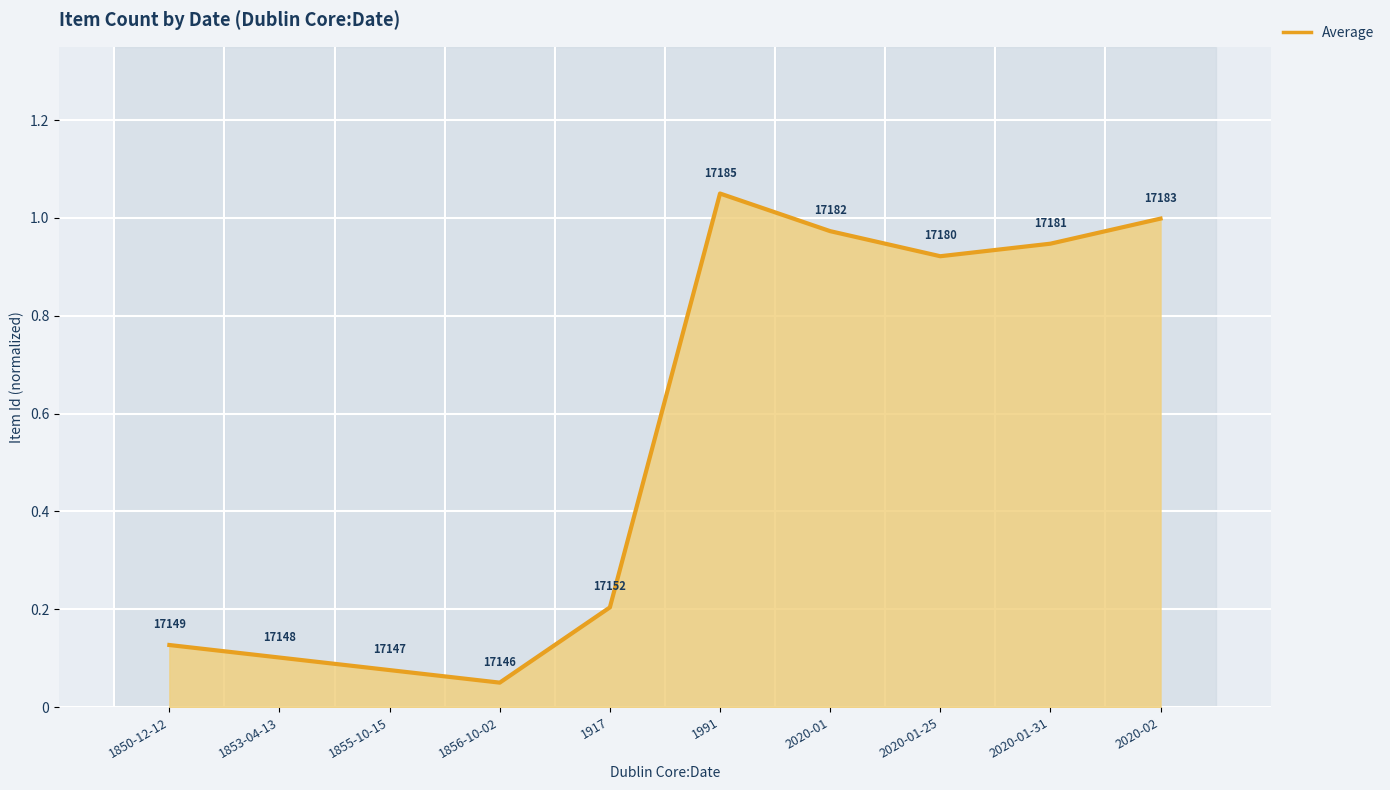

Which label corresponds to the largest value in the chart?

1991